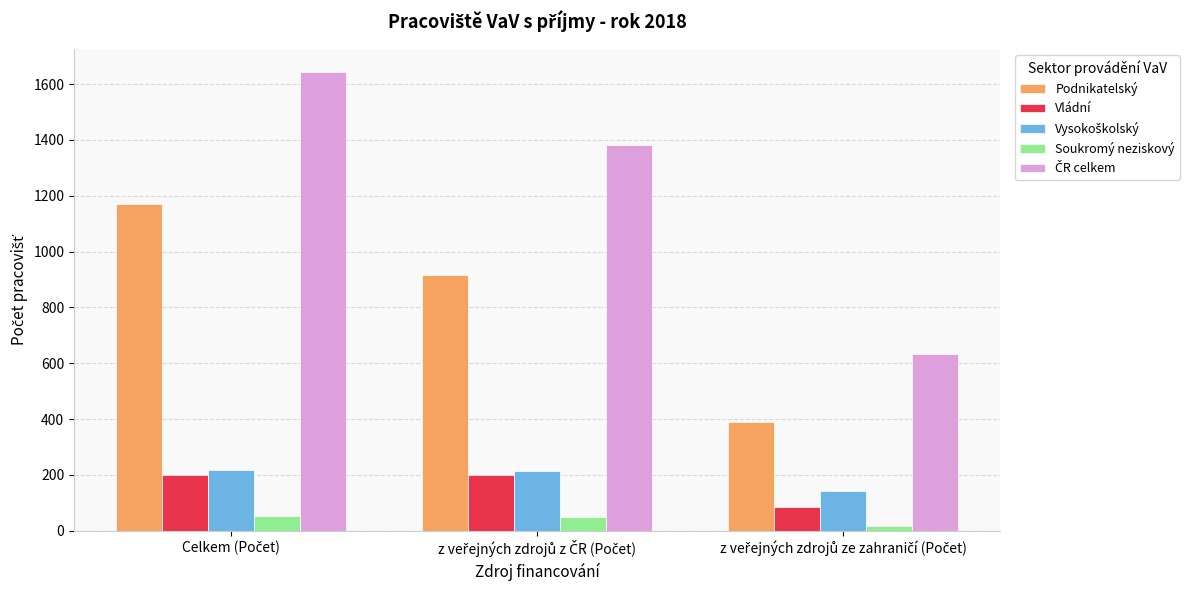

What is the difference between the maximum and minimum values in the Soukromý neziskový series?

37